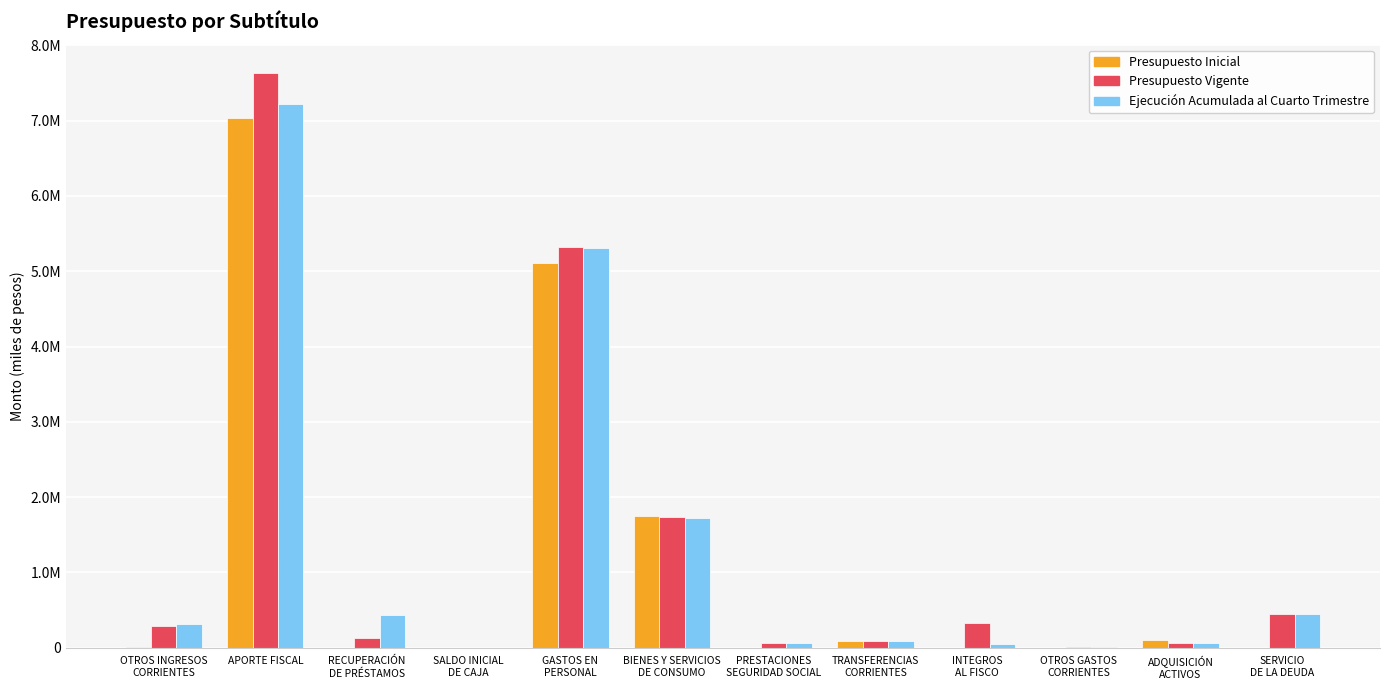

What are all the series names shown in the legend?

Presupuesto Inicial, Presupuesto Vigente, Ejecución Acumulada al Cuarto Trimestre